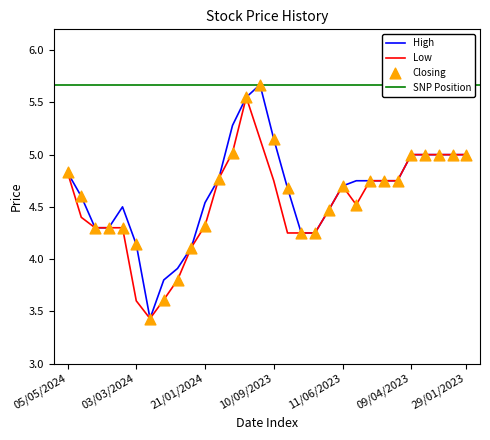

The value of Low at 11/06/2023 is 4.7. True or false?

True